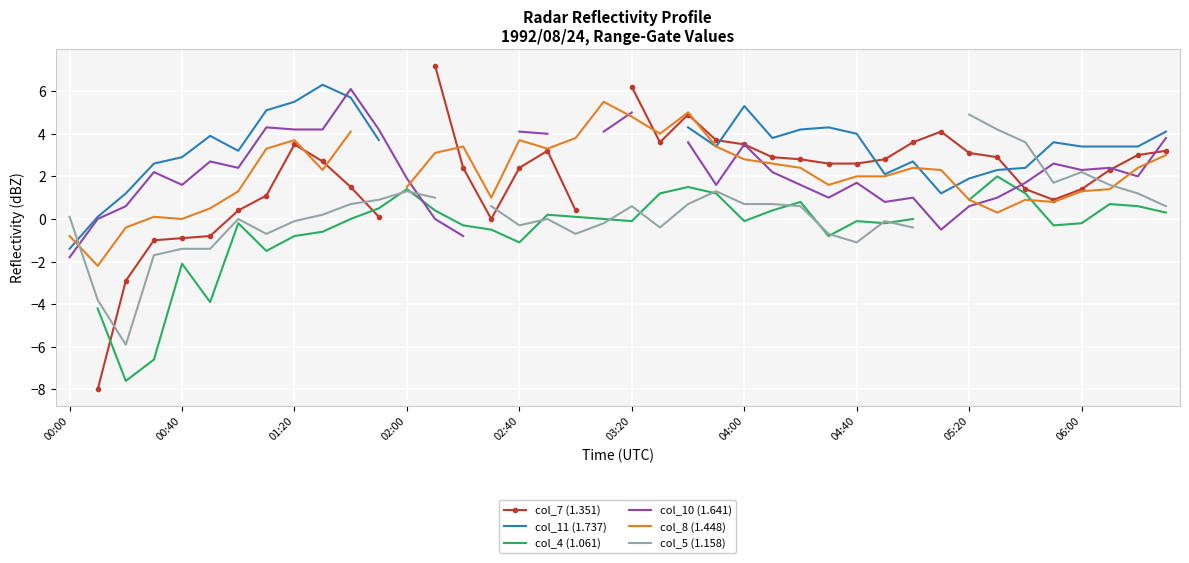

At 01:20, list the series in order from largest to smallest.

col_11 (1.737), col_10 (1.641), col_8 (1.448), col_7 (1.351), col_5 (1.158), col_4 (1.061)